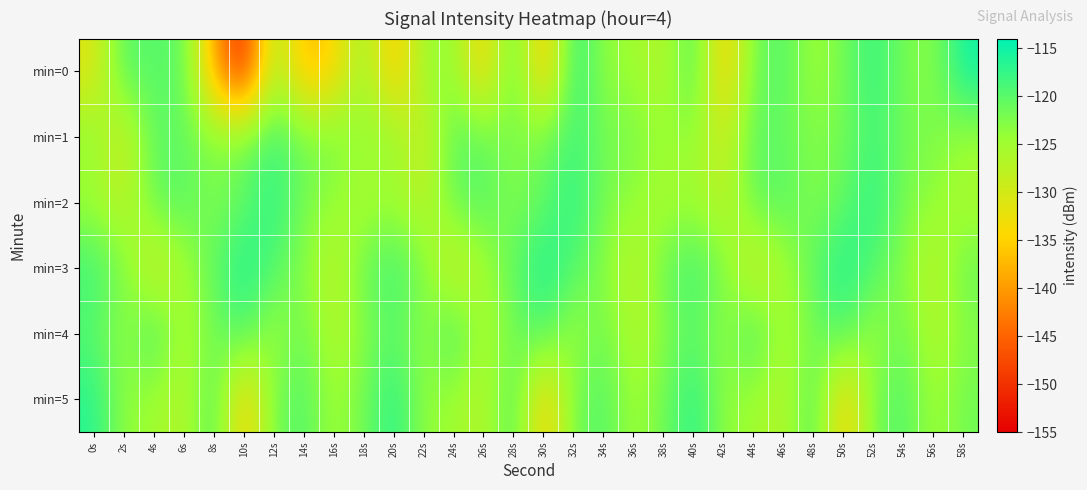

Reading left to right, what are all the values shown in this chart?

min=0: 0s=-131.3	2s=-119.5	4s=-120.1	6s=-119.9	8s=-139.2	10s=-152.2	12s=-124.9	14s=-137.8	16s=-135.1	18s=-124.2	20s=-136.8	22s=-124.7	24s=-123.9	26s=-135.2	28s=-119.3	30s=-137.5	32s=-116.7	34s=-123.7	36s=-124.7	38s=-127.4	40s=-118.5	42s=-136.0	44s=-121.6	46s=-119.4	48s=-125.1	50s=-121.6	52s=-117.6	54s=-121.8	56s=-123.3	58s=-115.0
min=1: 0s=-123.6	2s=-129.8	4s=-119.9	6s=-120.9	8s=-122.8	10s=-121.8	12s=-118.4	14s=-121.7	16s=-122.2	18s=-124.3	20s=-123.6	22s=-129.8	24s=-119.9	26s=-120.9	28s=-122.8	30s=-121.8	32s=-118.4	34s=-121.7	36s=-122.2	38s=-124.3	40s=-123.6	42s=-129.8	44s=-119.9	46s=-120.9	48s=-122.8	50s=-121.8	52s=-118.4	54s=-121.7	56s=-122.2	58s=-124.3
min=2: 0s=-125.0	2s=-128.0	4s=-121.0	6s=-119.5	8s=-123.0	10s=-120.5	12s=-117.0	14s=-122.0	16s=-124.0	18s=-126.0	20s=-125.0	22s=-128.0	24s=-121.0	26s=-119.5	28s=-123.0	30s=-120.5	32s=-117.0	34s=-122.0	36s=-124.0	38s=-126.0	40s=-125.0	42s=-128.0	44s=-121.0	46s=-119.5	48s=-123.0	50s=-120.5	52s=-117.0	54s=-122.0	56s=-124.0	58s=-126.0
min=3: 0s=-118.0	2s=-122.5	4s=-130.0	6s=-125.5	8s=-120.0	10s=-116.0	12s=-119.5	14s=-123.0	16s=-128.0	18s=-121.0	20s=-118.0	22s=-122.5	24s=-130.0	26s=-125.5	28s=-120.0	30s=-116.0	32s=-119.5	34s=-123.0	36s=-128.0	38s=-121.0	40s=-118.0	42s=-122.5	44s=-130.0	46s=-125.5	48s=-120.0	50s=-116.0	52s=-119.5	54s=-123.0	56s=-128.0	58s=-121.0
min=4: 0s=-120.0	2s=-124.0	4s=-118.0	6s=-126.0	8s=-122.0	10s=-119.0	12s=-125.0	14s=-121.0	16s=-127.0	18s=-123.0	20s=-120.0	22s=-124.0	24s=-118.0	26s=-126.0	28s=-122.0	30s=-119.0	32s=-125.0	34s=-121.0	36s=-127.0	38s=-123.0	40s=-120.0	42s=-124.0	44s=-118.0	46s=-126.0	48s=-122.0	50s=-119.0	52s=-125.0	54s=-121.0	56s=-127.0	58s=-123.0
min=5: 0s=-116.7	2s=-123.7	4s=-124.7	6s=-127.4	8s=-118.5	10s=-136.0	12s=-121.6	14s=-119.4	16s=-125.1	18s=-121.6	20s=-116.7	22s=-123.7	24s=-124.7	26s=-127.4	28s=-118.5	30s=-136.0	32s=-121.6	34s=-119.4	36s=-125.1	38s=-121.6	40s=-116.7	42s=-123.7	44s=-124.7	46s=-127.4	48s=-118.5	50s=-136.0	52s=-121.6	54s=-119.4	56s=-125.1	58s=-121.6